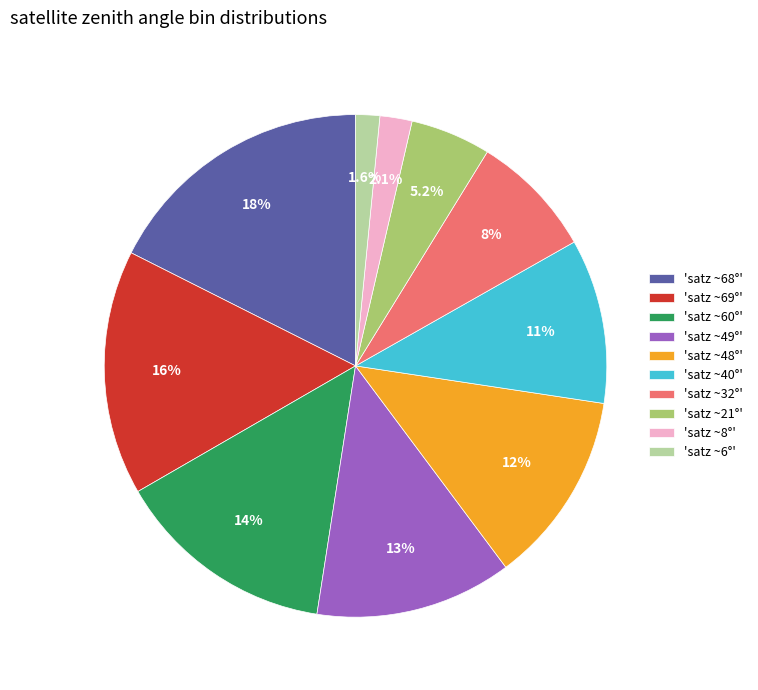

Between 'satz ~68°' and 'satz ~48°', which is larger?

'satz ~68°'